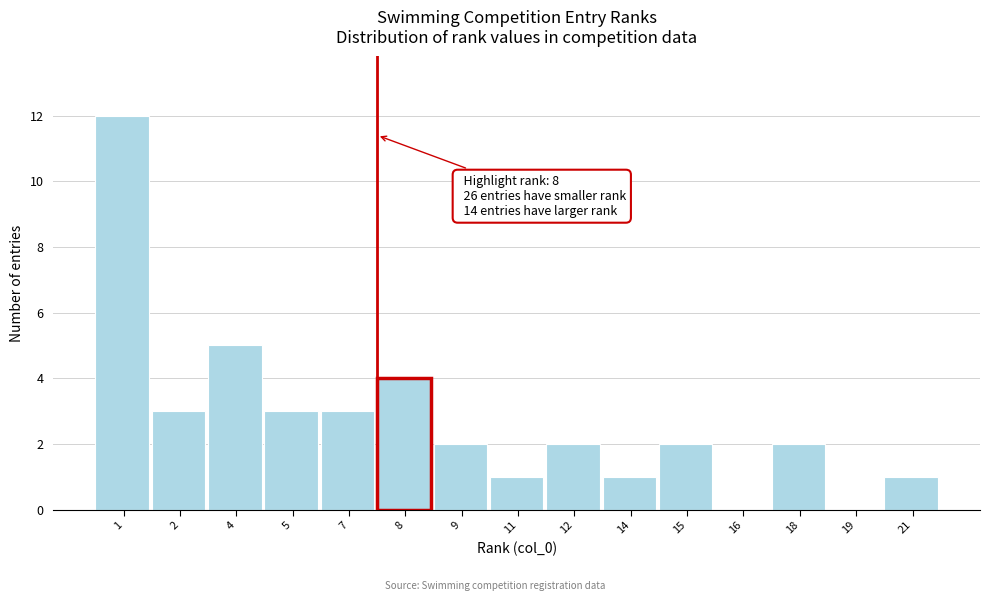

Reading right to left, transcribe all the data shown in this chart.

21=1	19=0	18=2	16=0	15=2	14=1	12=2	11=1	9=2	8=4	7=3	5=3	4=5	2=3	1=12